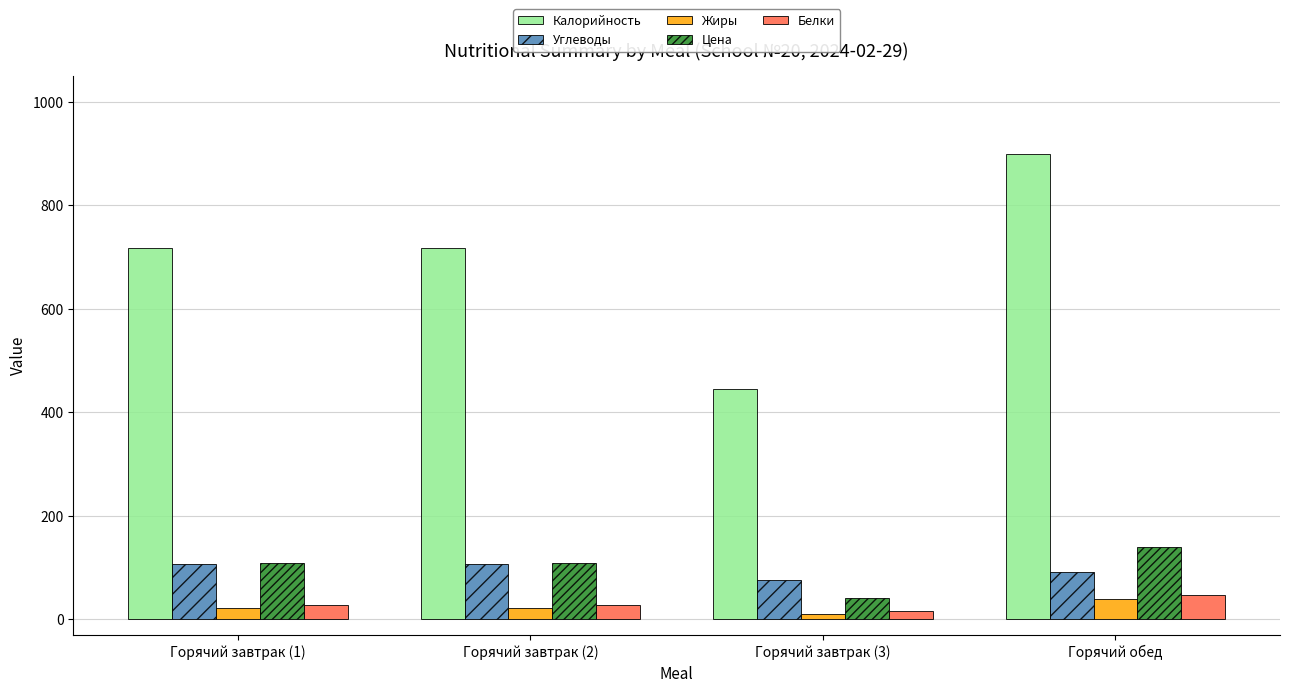

True or false: Калорийность has a value of 899.3 at Горячий обед.

True